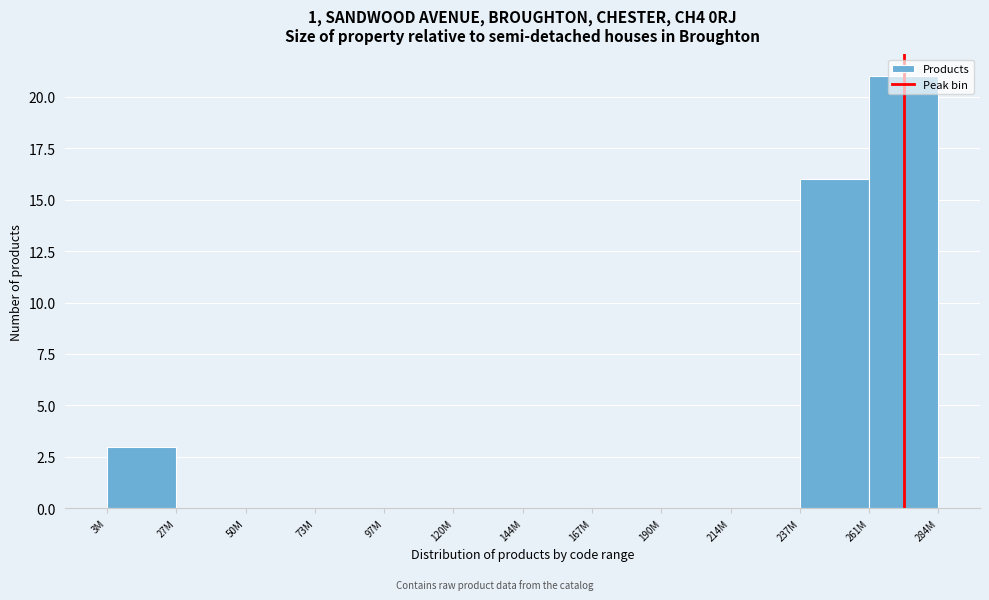

Read the value at 237M.

16